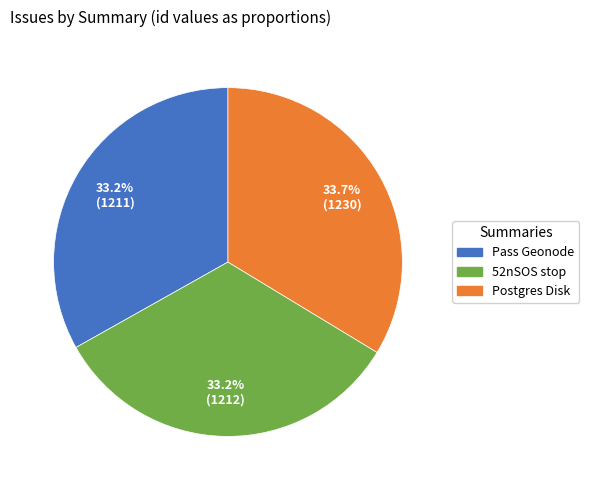

Count the number of slices in the pie.

3